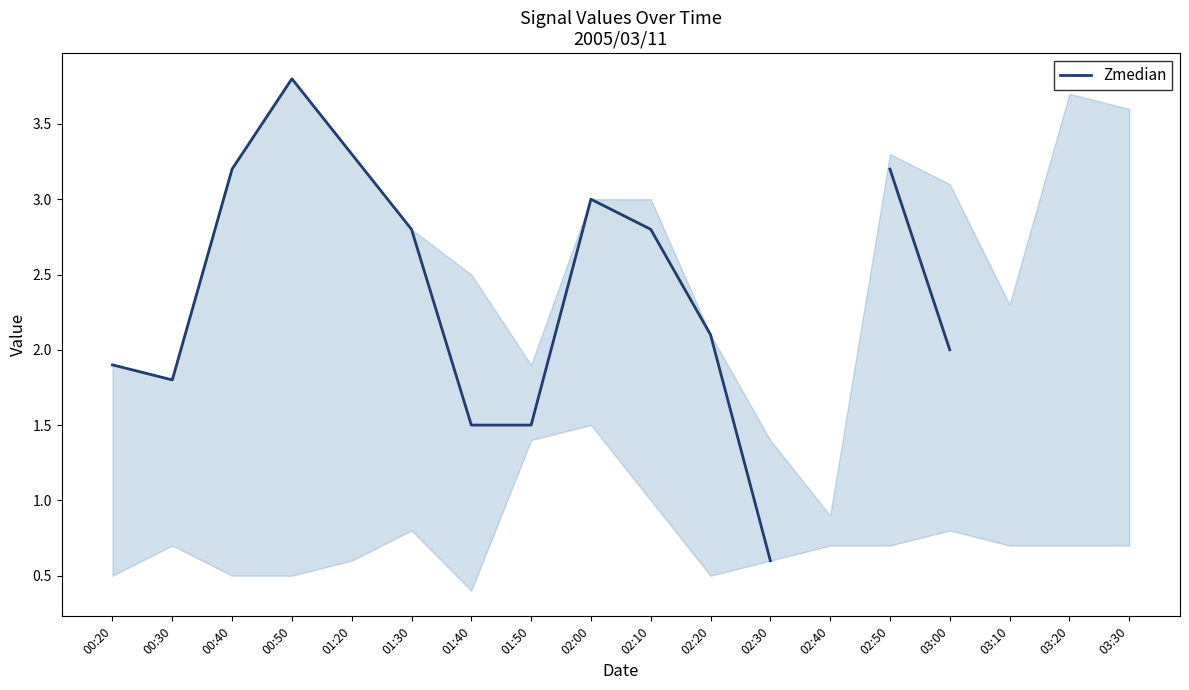

At which category does the data reach its first local valley?

00:30